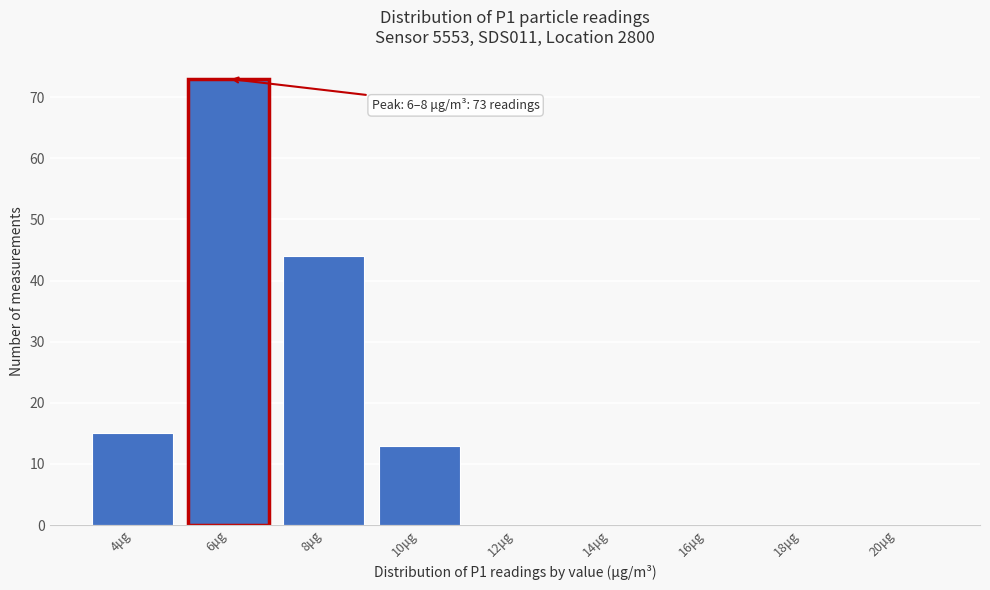

Reading left to right, transcribe all the data shown in this chart.

4μg=15	6μg=73	8μg=44	10μg=13	12μg=0	14μg=0	16μg=0	18μg=0	20μg=0